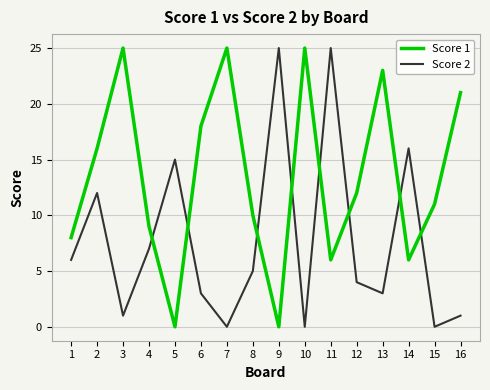

What is the maximum value shown in the chart?

25